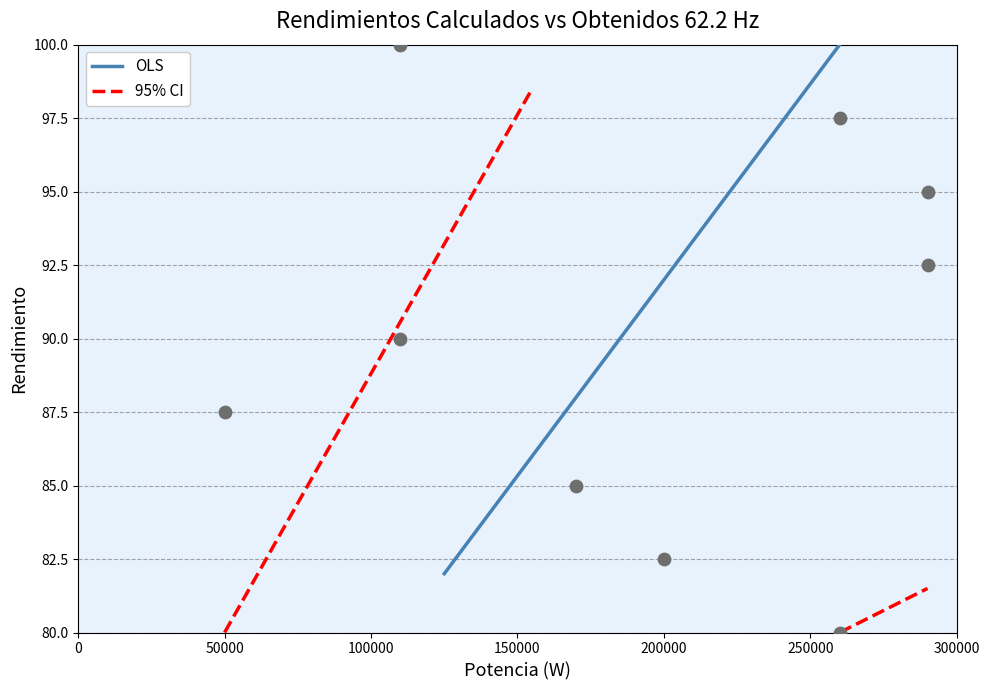

What is the average Y value?

90.0